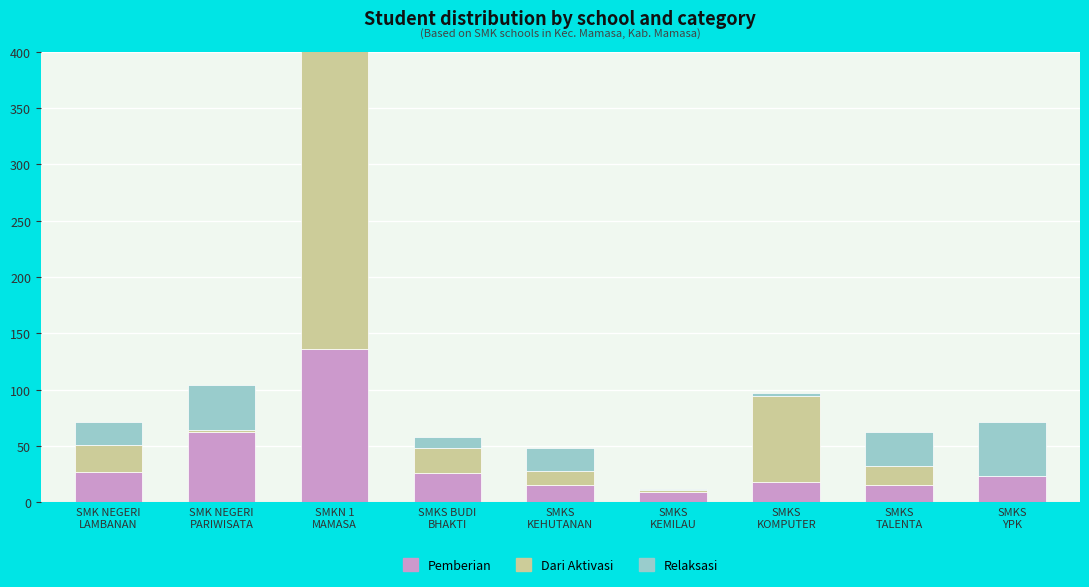

What is the sum of the Pemberian values at SMKS
YPK and SMK NEGERI
PARIWISATA?

85